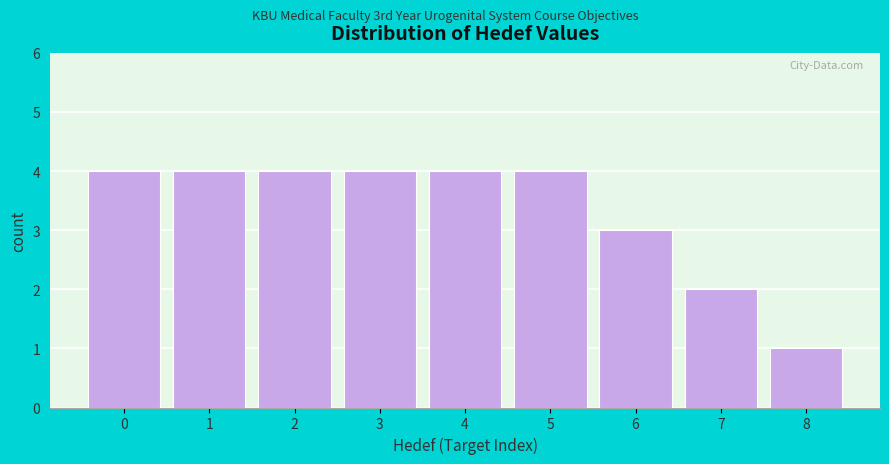

Reading left to right, list all the values displayed in this chart.

0=4	1=4	2=4	3=4	4=4	5=4	6=3	7=2	8=1